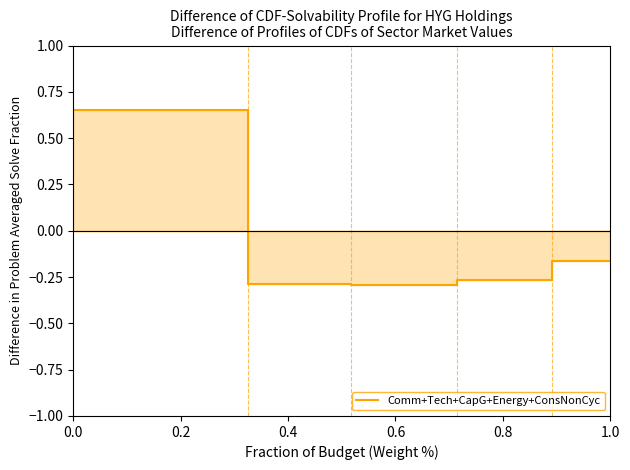

The value at 0.0 is 0.7. True or false?

True